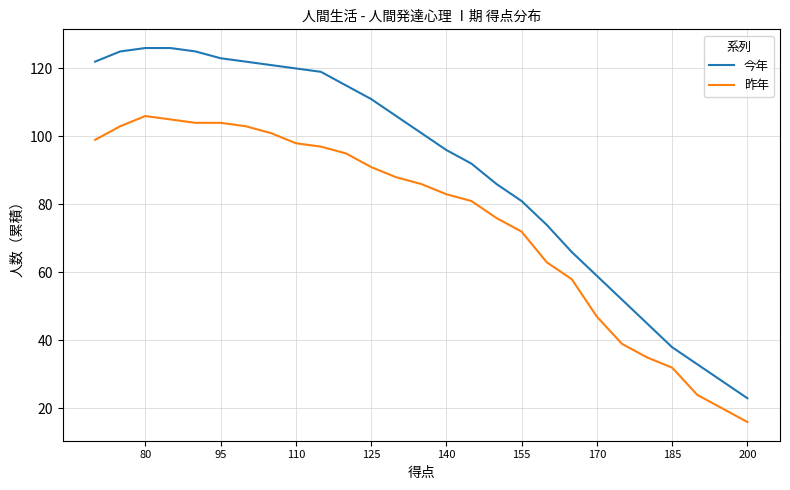

What is the minimum value shown in the chart?

16